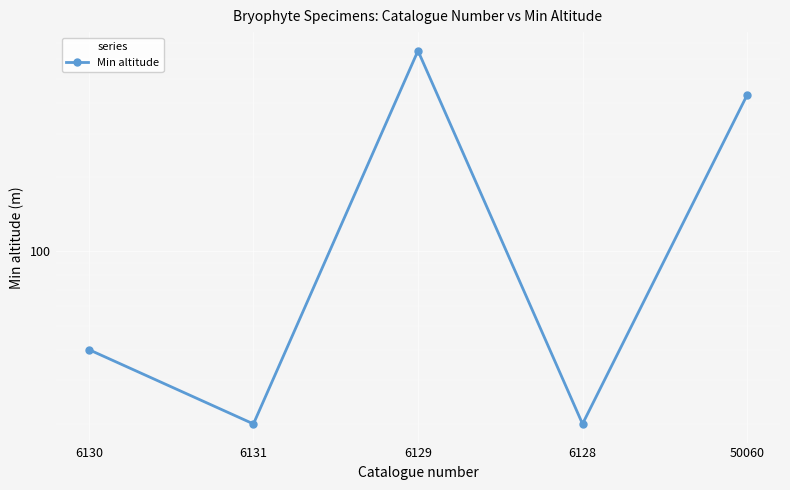

What is the label of the 4th point from the right?

6131